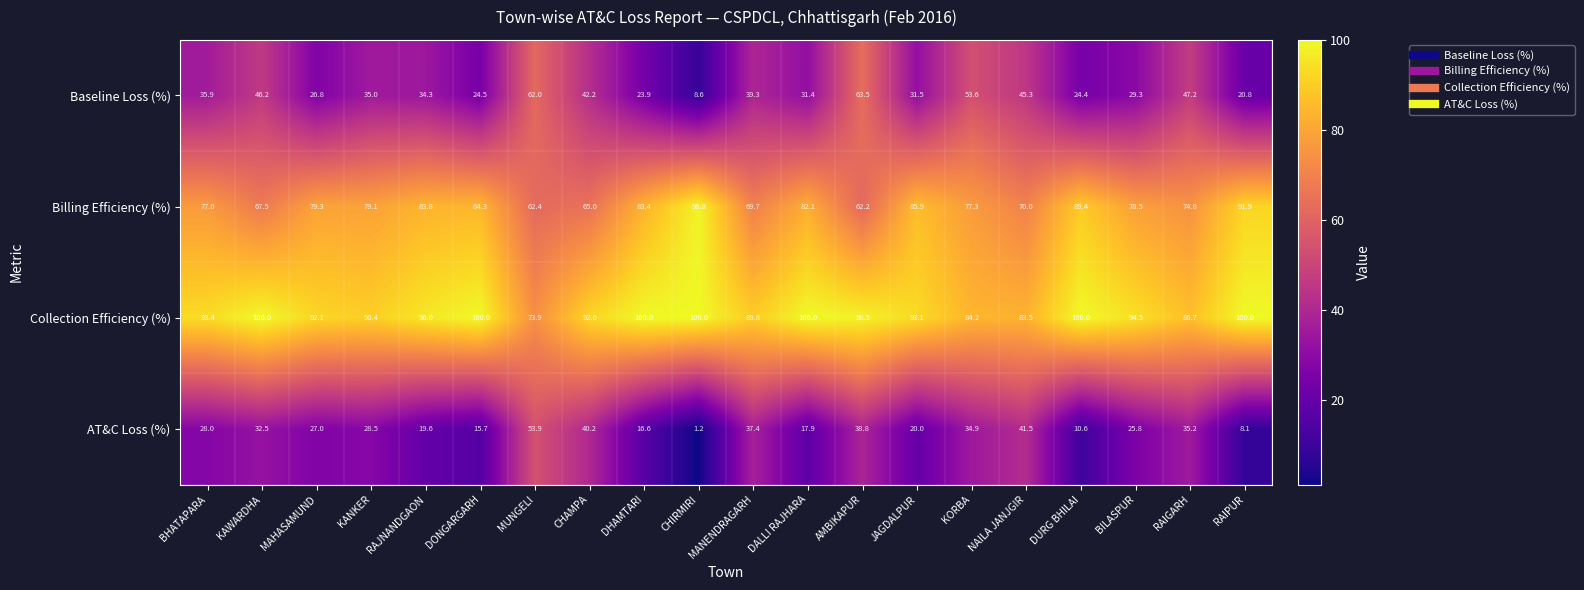

Which label corresponds to the smallest value in the chart?

CHIRMIRI